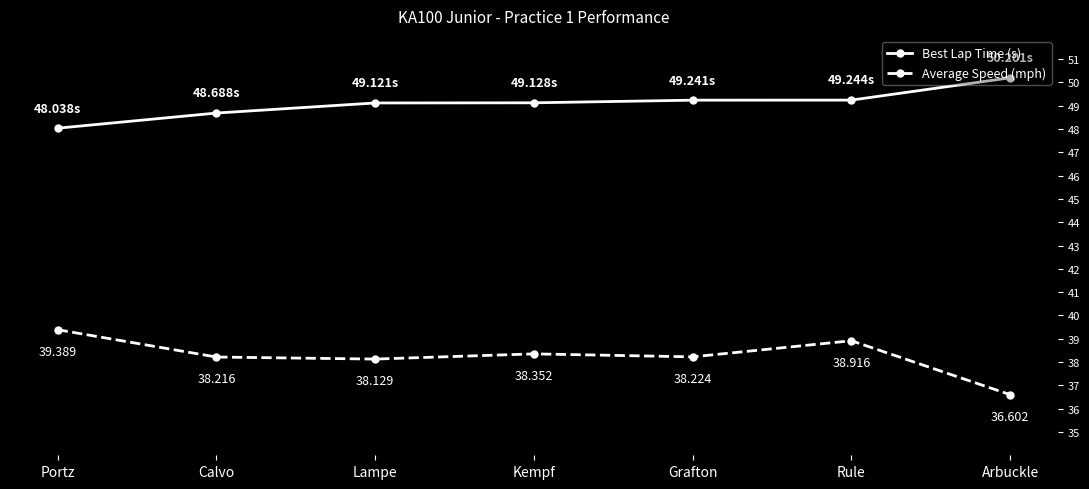

What is the approximate value of Best Lap Time (s) at Kempf?

49.1